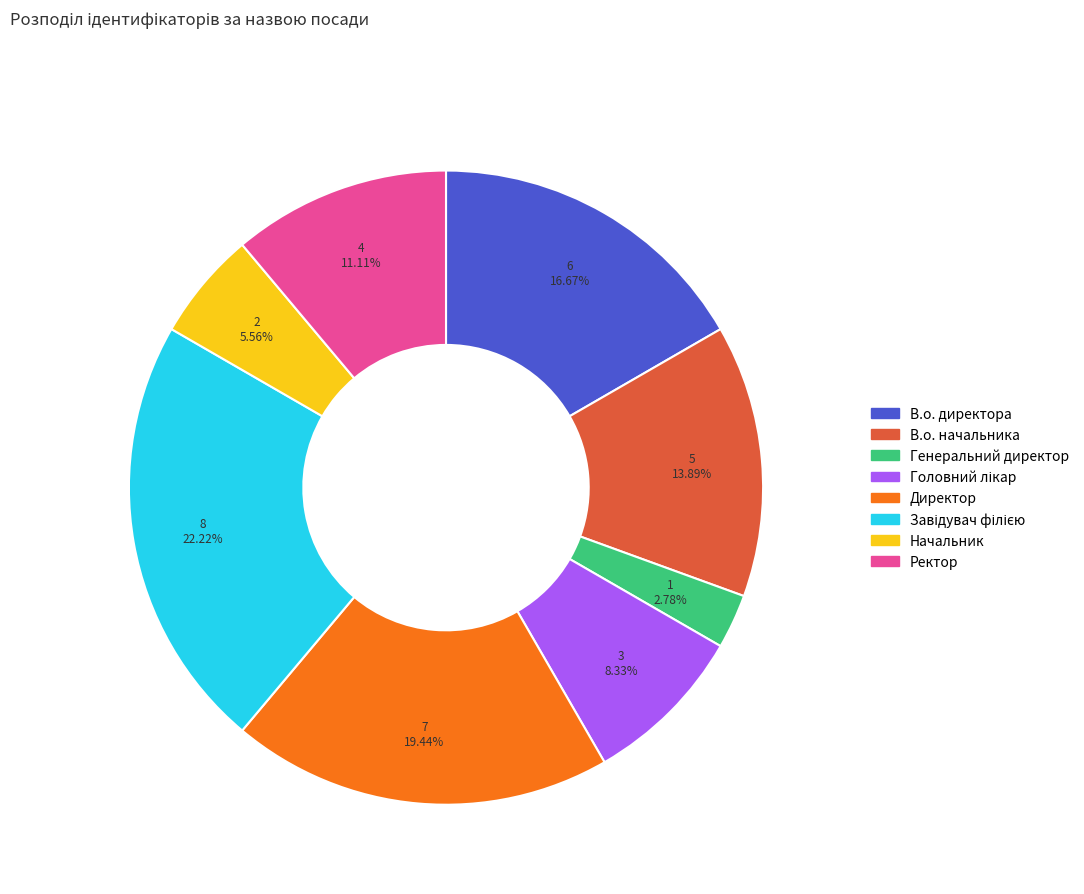

Between В.о. директора and Директор, which is larger?

Директор